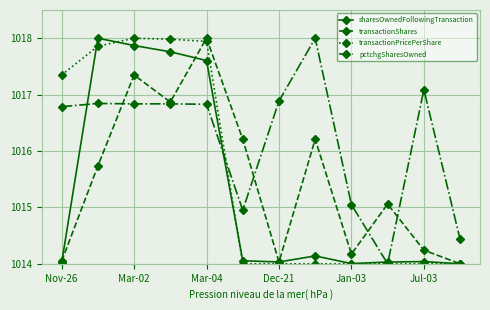

Which series has the largest total across all categories?

pctchgSharesOwned